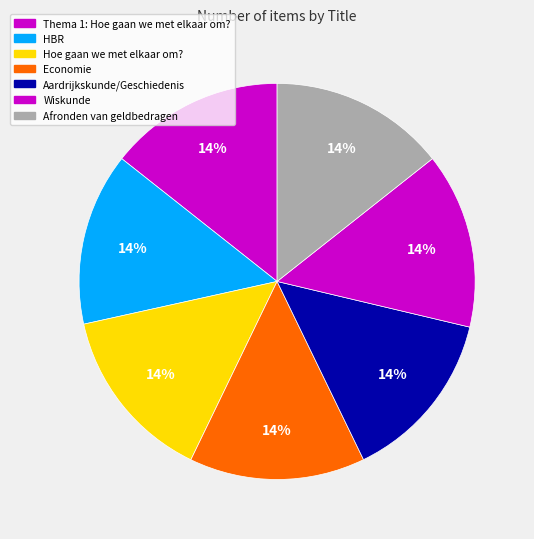

How many segments does this pie chart have?

7